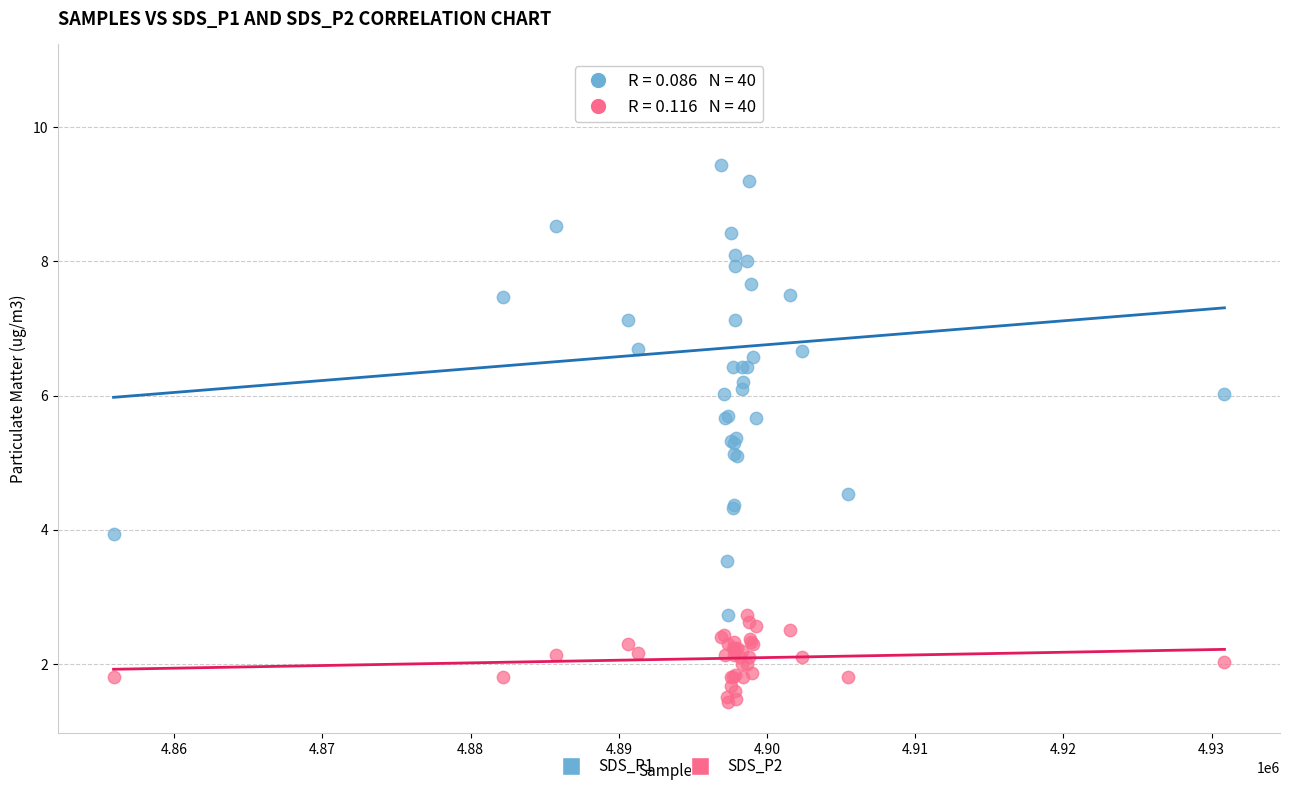

Which series reaches the maximum Y coordinate?

SDS_P1